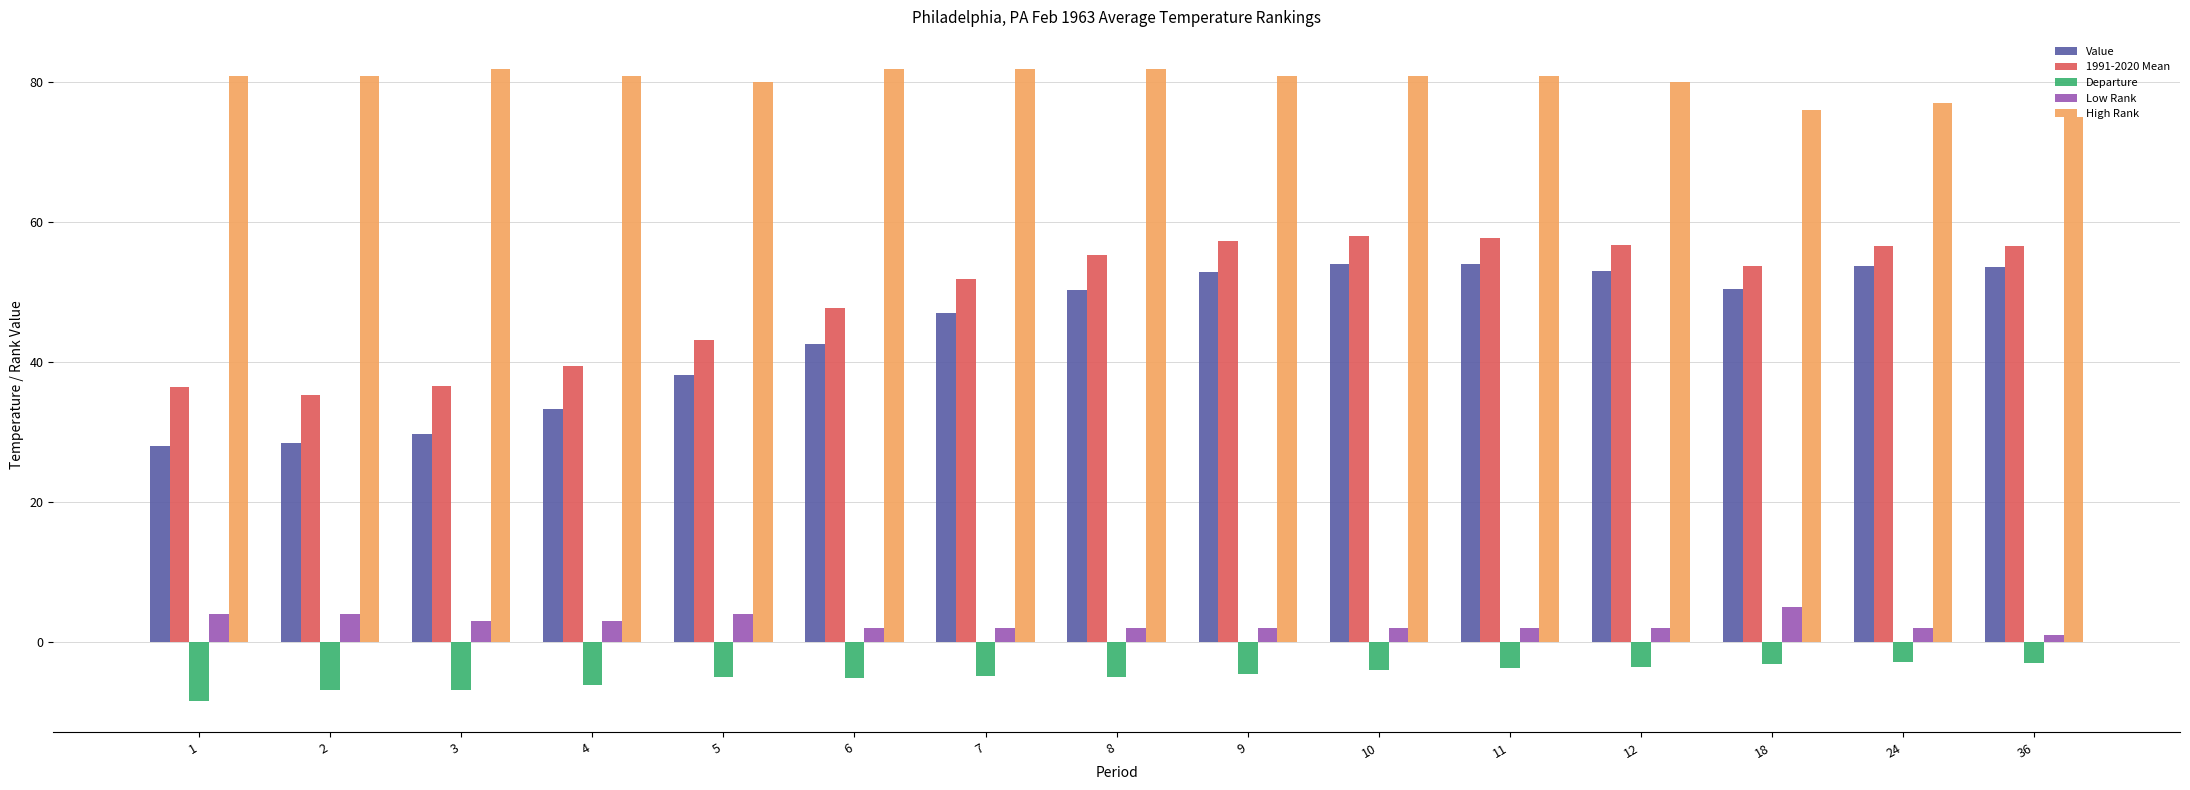

True or false: Value has a value of 33.3 at 4.

True